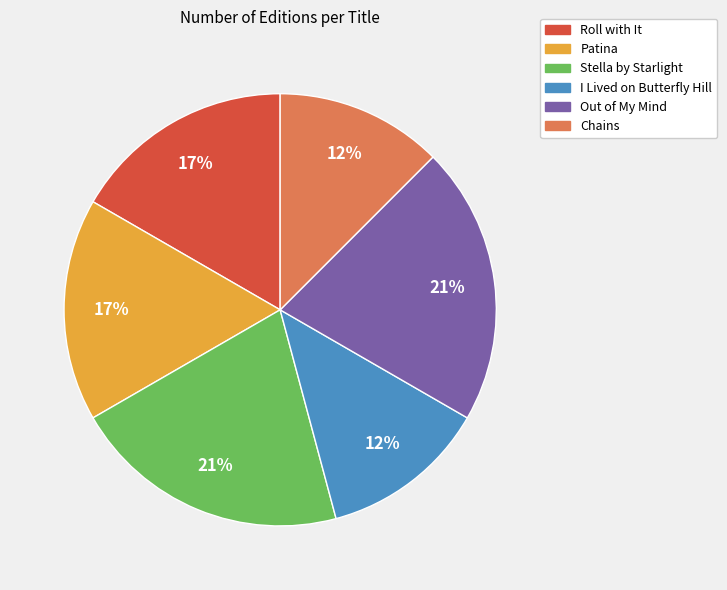

To the nearest percent, what percentage of the pie is Stella by Starlight?

21%